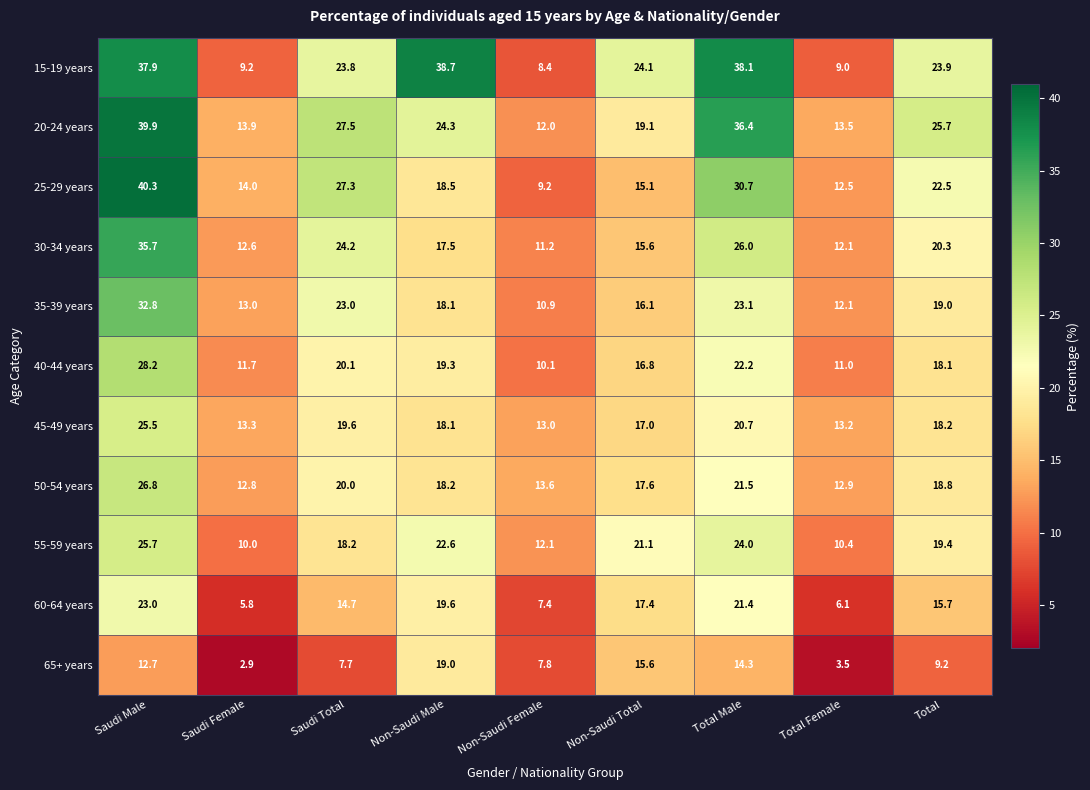

Between Total Male and Total, which series saw the biggest shift?

15-19 years